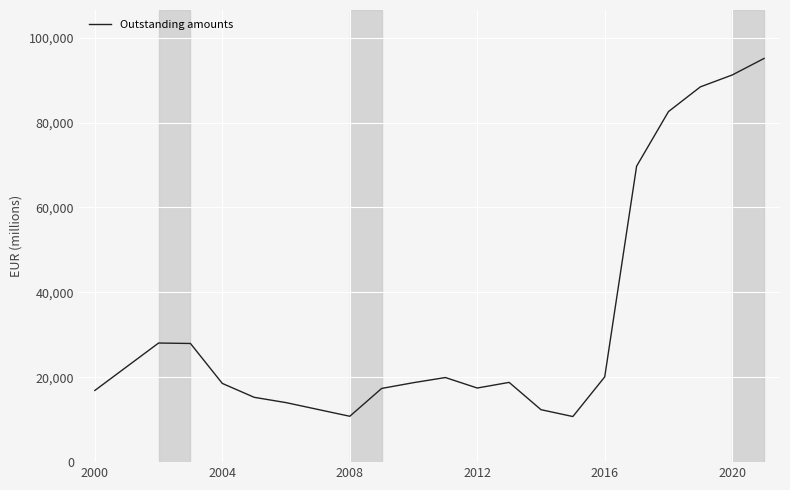

What is the difference between the maximum and minimum values?

84356.4